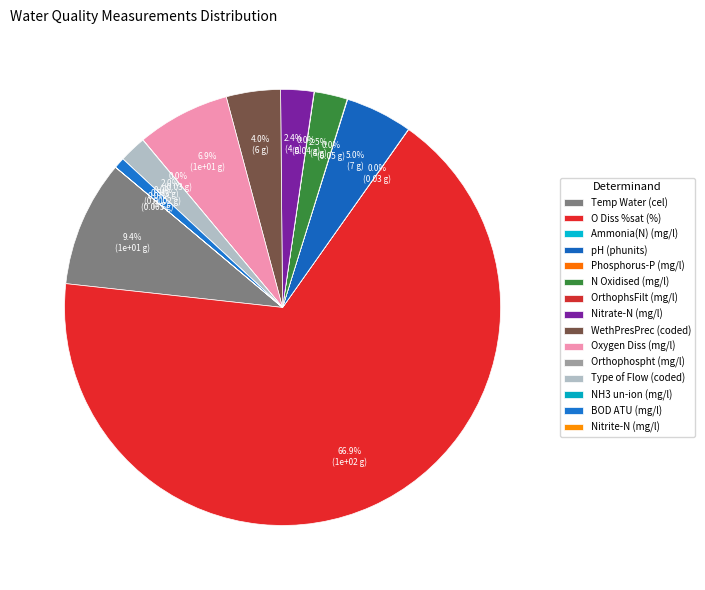

How many slices are in this pie chart?

15